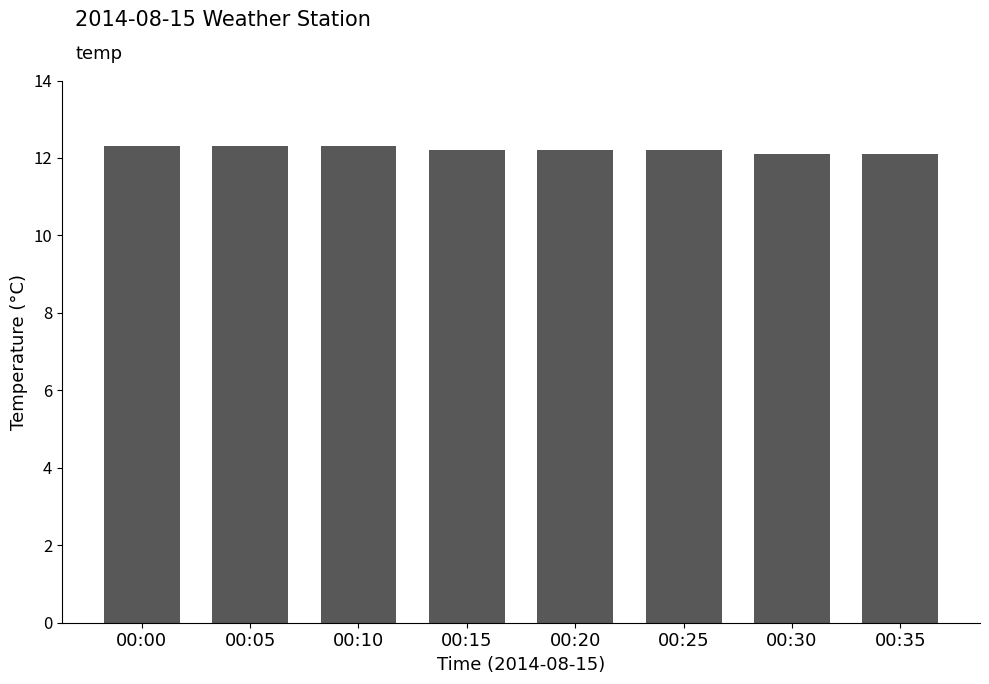

The chart shows a value of 17.5 at 00:15. True or false?

False